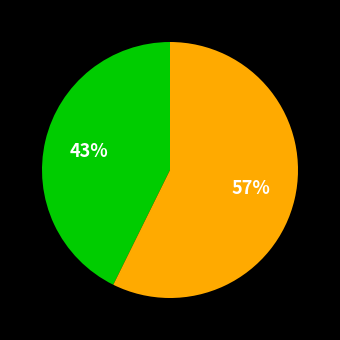

How many segments does this pie chart have?

2